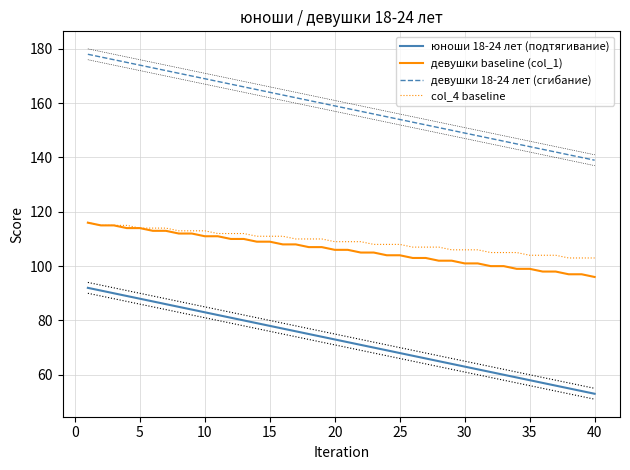

What is the maximum value for девушки baseline (col_1)?

116